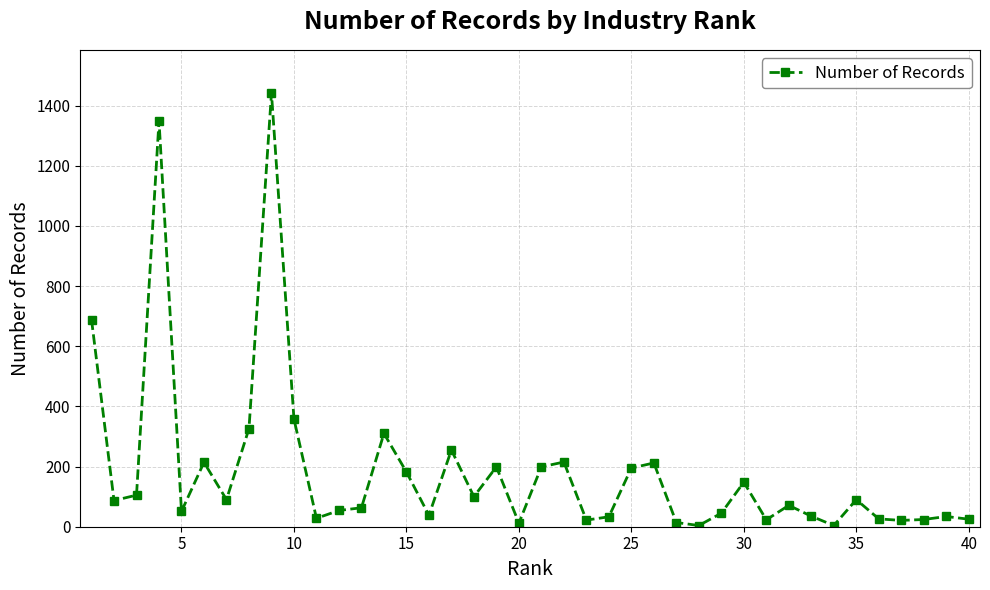

What is the sum of all values?

7390